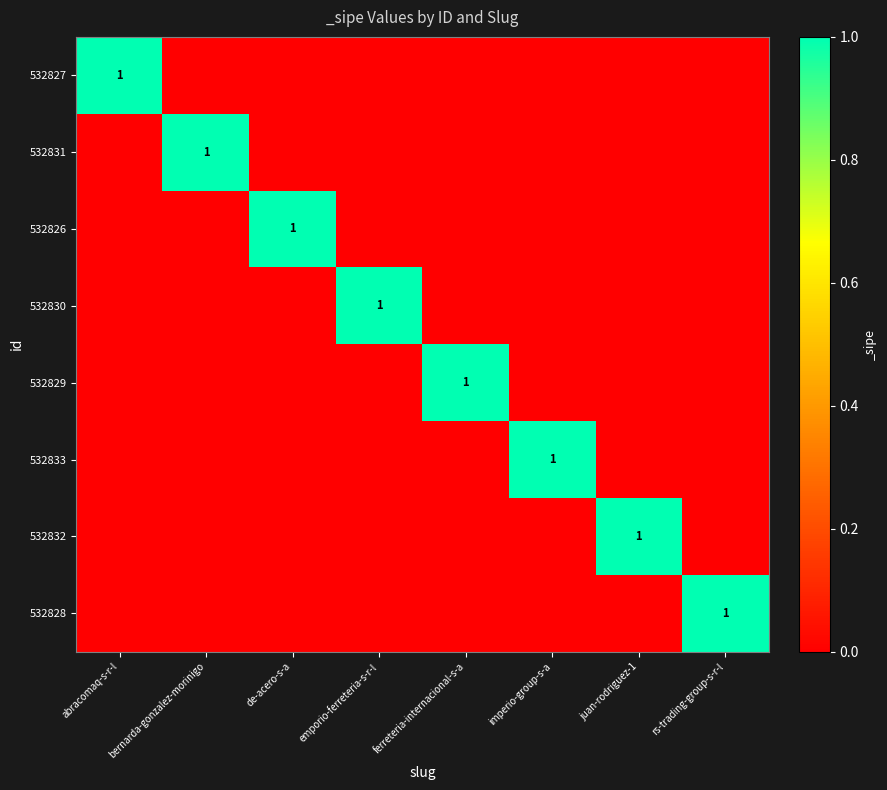

How many categories are shown in the chart?

8